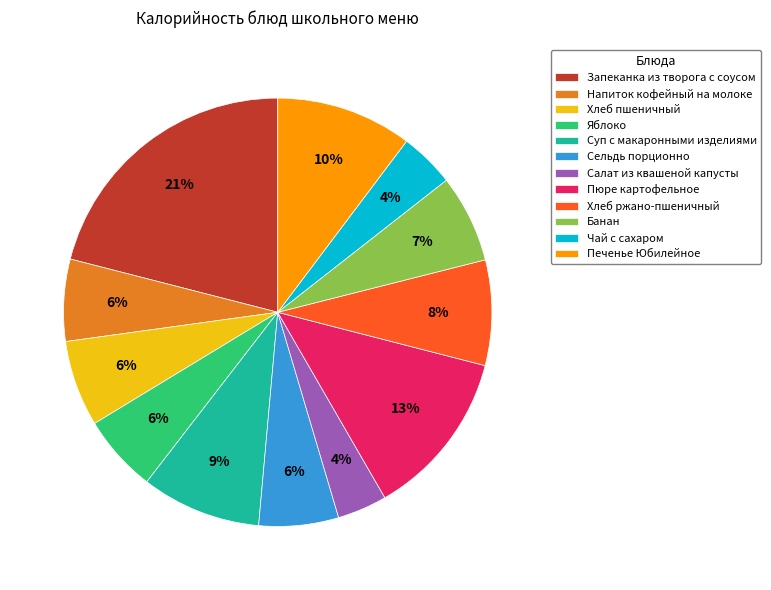

The Пюре картофельное slice represents 3% of the pie. True or false?

False